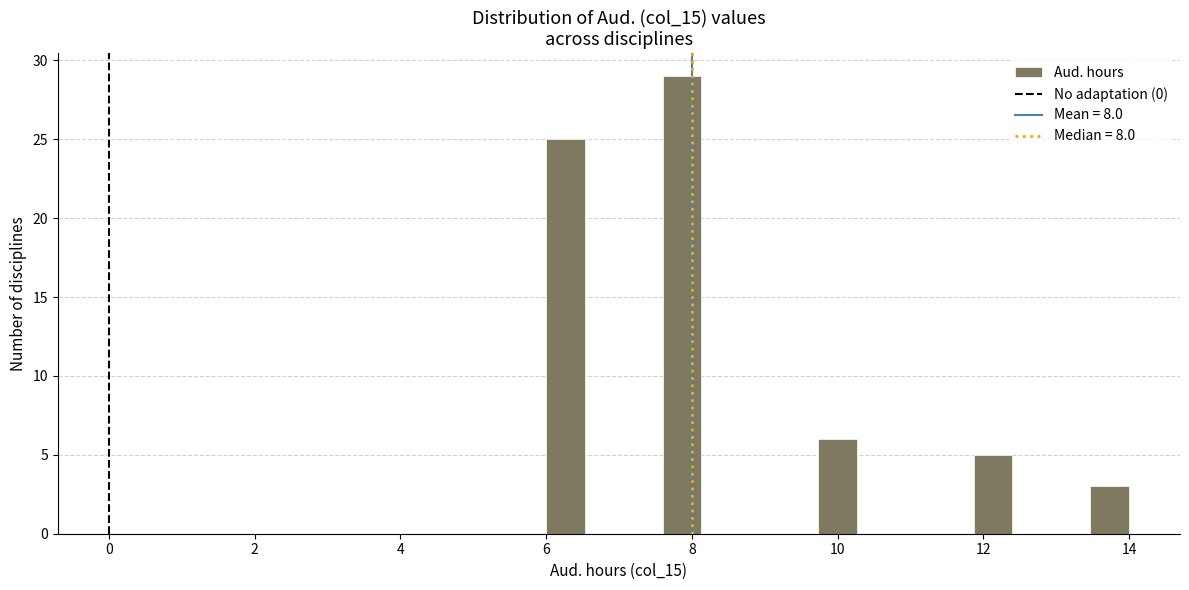

Around what value on the x-axis is the tallest bar? Give the approximate position of its centre, as read against the axis.

7.8